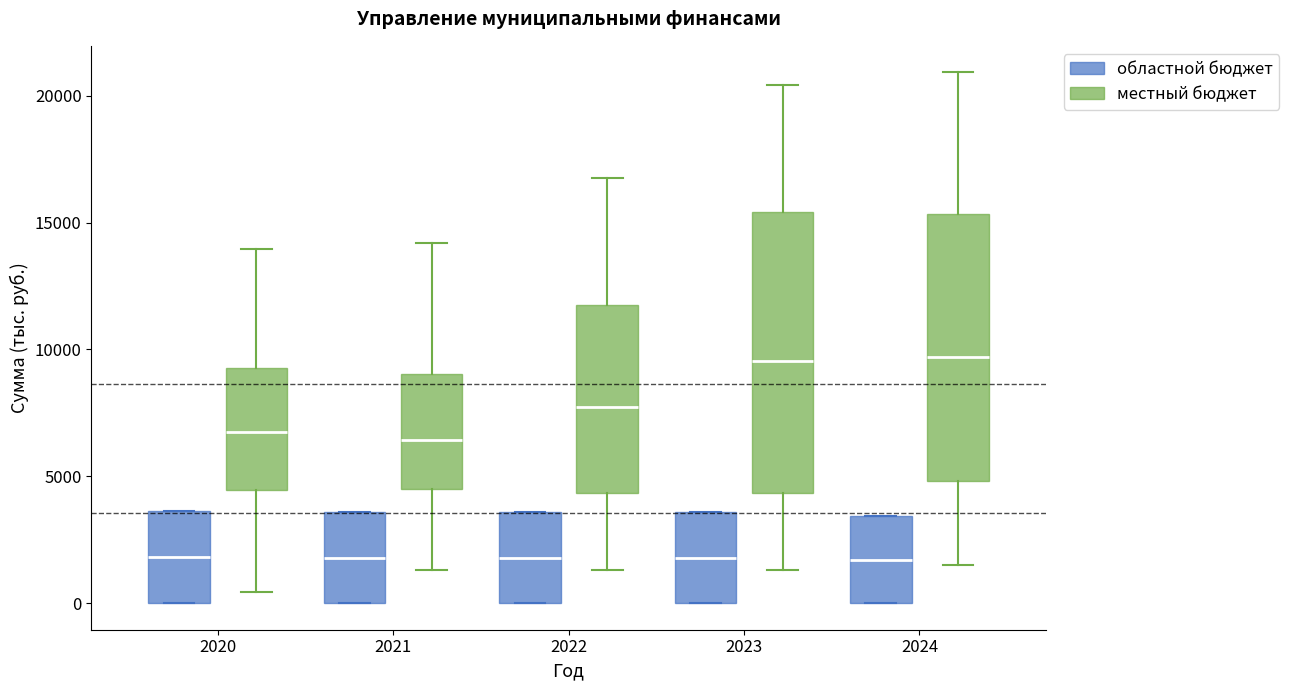

Reading left to right, read every box against the y-axis: the position of its median line, the range the box covers, and the ends of its whiskers. The values are not printed on the chart, so give them approximately, as read against the axis.

2020 (областной бюджет): median 2000, box 0 to 3500, whiskers 0 to 3500
2020 (местный бюджет): median 7000, box 4500 to 9500, whiskers 500 to 14000
2021 (областной бюджет): median 2000, box 0 to 3500, whiskers 0 to 3500
2021 (местный бюджет): median 6500, box 4500 to 9000, whiskers 1500 to 14000
2022 (областной бюджет): median 2000, box 0 to 3500, whiskers 0 to 3500
2022 (местный бюджет): median 7500, box 4500 to 12000, whiskers 1500 to 17000
2023 (областной бюджет): median 2000, box 0 to 3500, whiskers 0 to 3500
2023 (местный бюджет): median 9500, box 4500 to 15500, whiskers 1500 to 20500
2024 (областной бюджет): median 1500, box 0 to 3500, whiskers 0 to 3500
2024 (местный бюджет): median 9500, box 5000 to 15500, whiskers 1500 to 21000